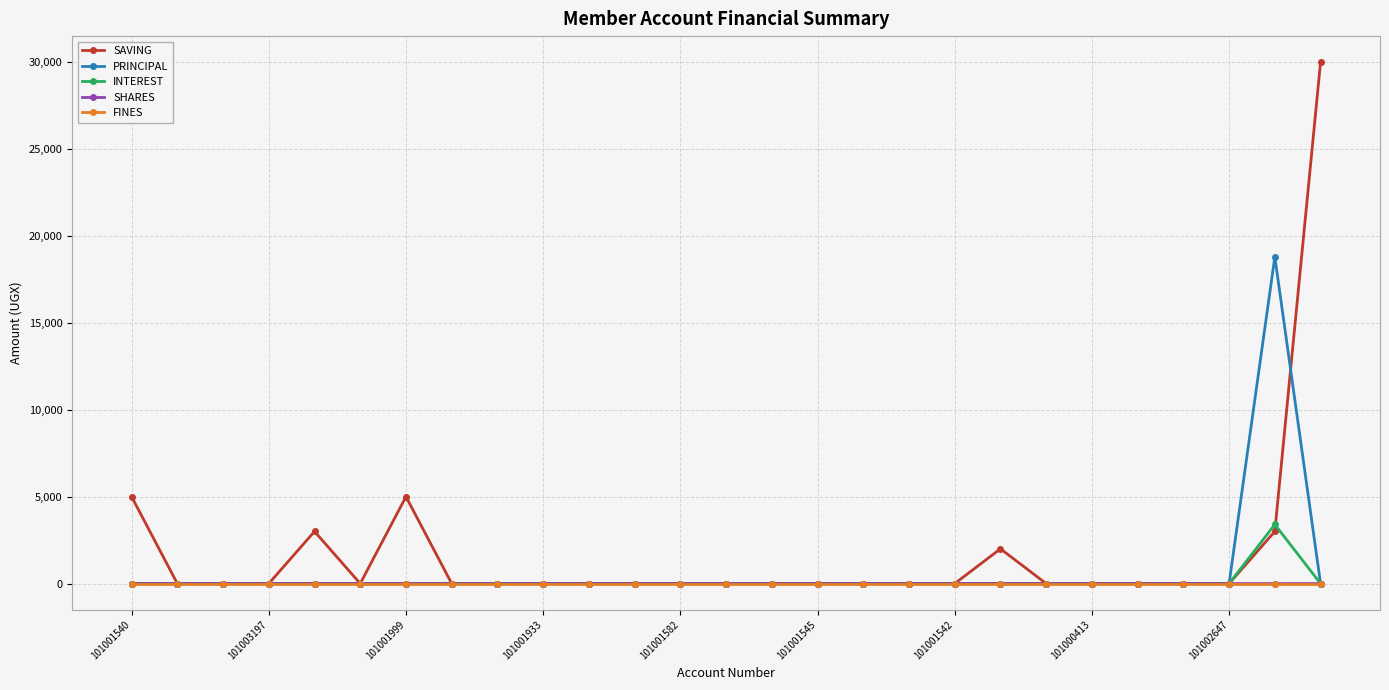

Count the number of categories in the chart.

27